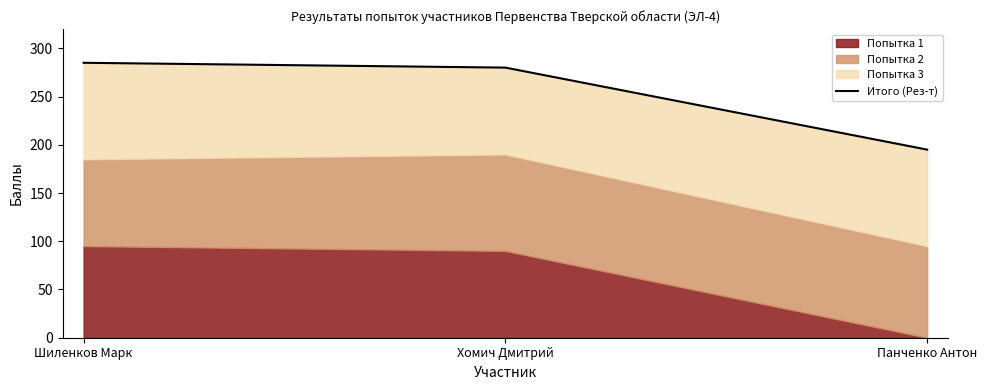

What position from the right is Хомич Дмитрий?

2